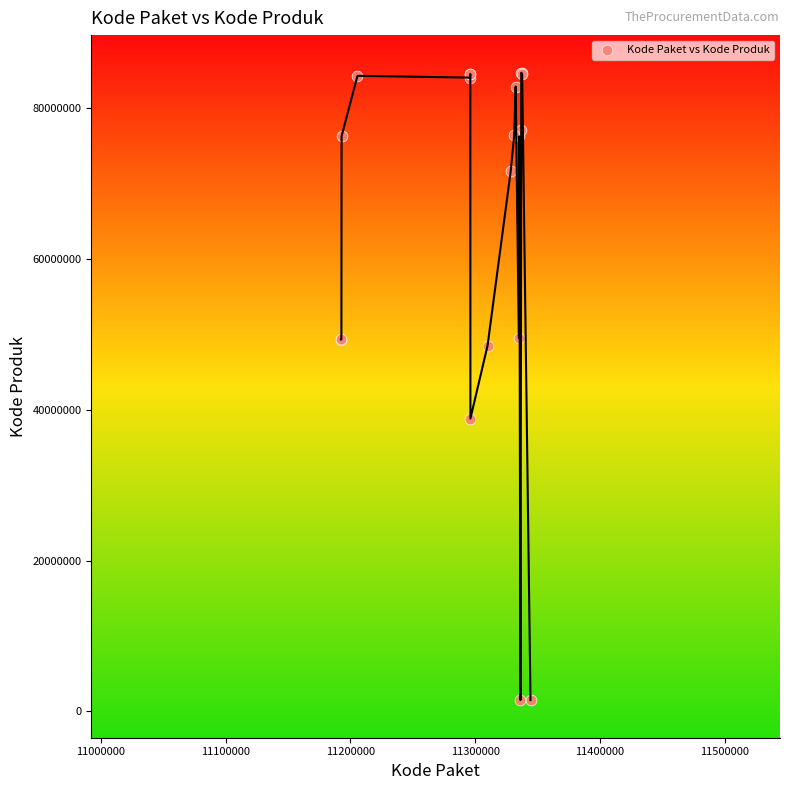

What Y value in the scatter plot is closest to 43108744?

38839757